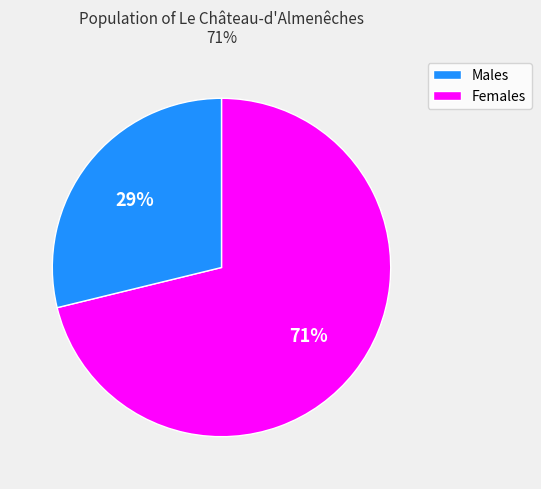

To the nearest percent, what is the average slice percentage?

50%